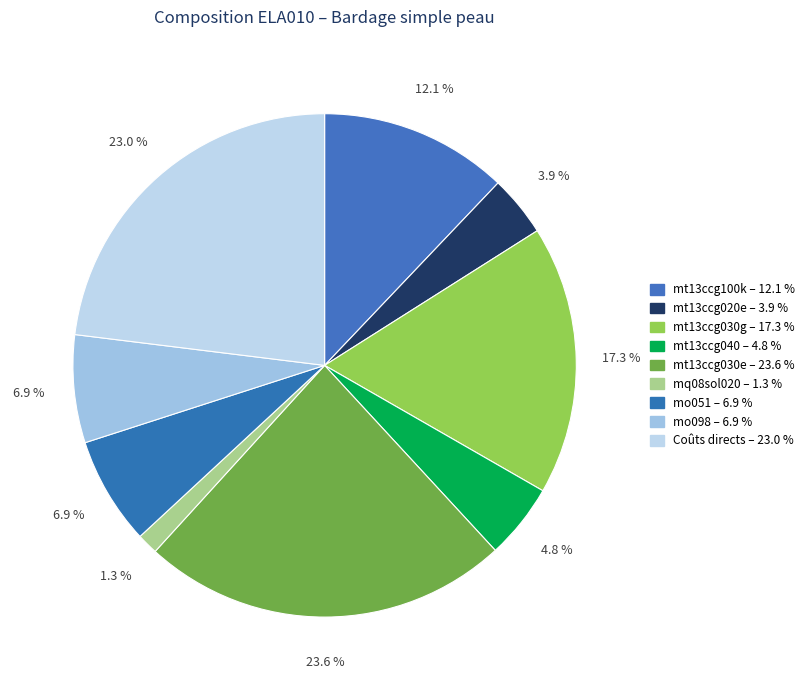

Combined, do mo051 and mt13ccg030g account for over 50%?

No